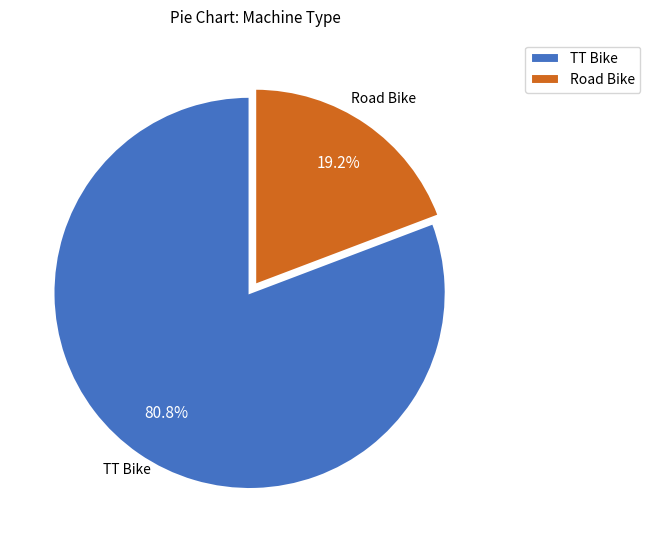

To the nearest percent, what is the difference between the TT Bike and Road Bike slice percentages?

62%